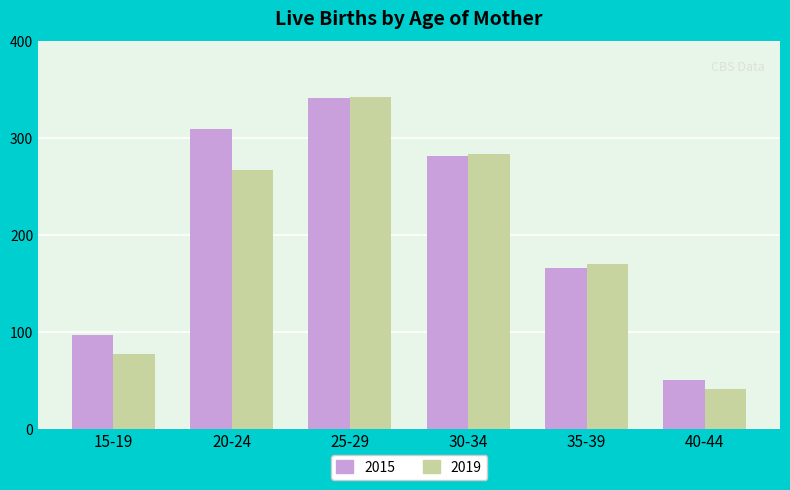

What are all the series names shown in the legend?

2015, 2019